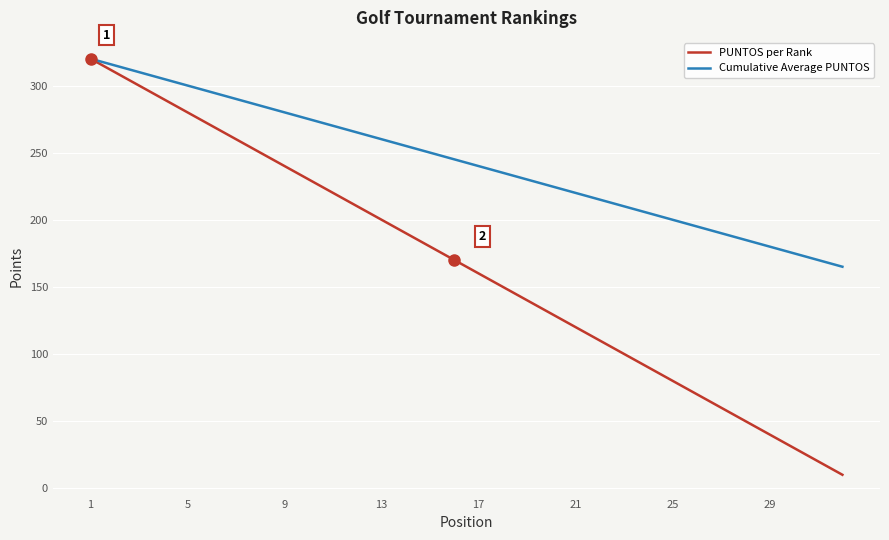

Which series has the widest spread of values?

PUNTOS per Rank